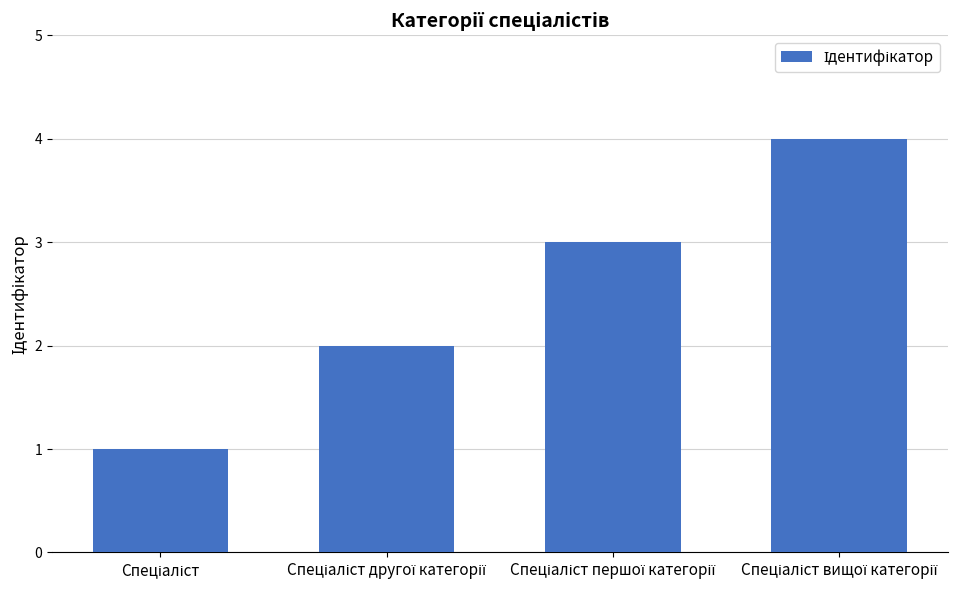

Reading left to right, transcribe all the data shown in this chart.

1	2	3	4